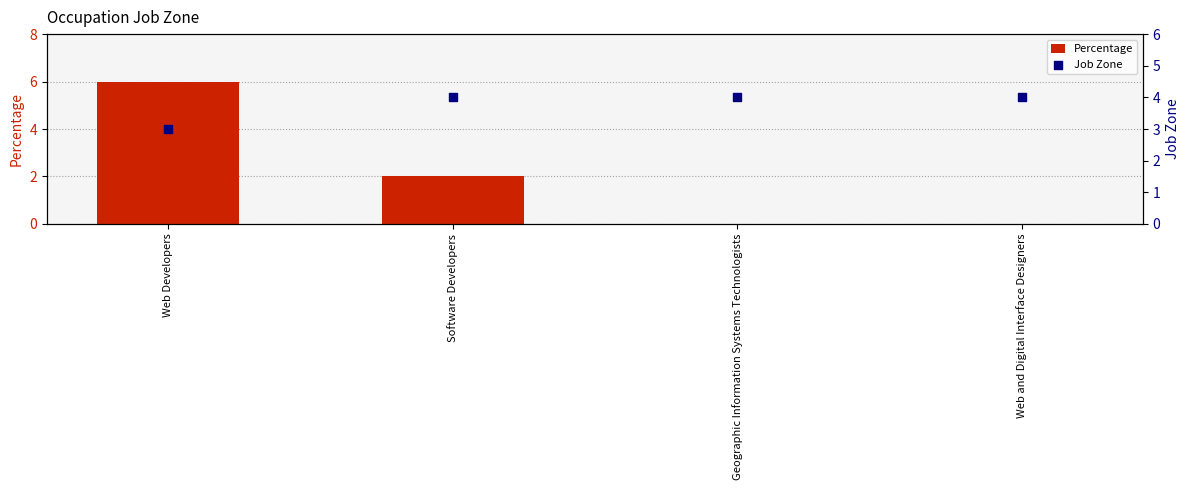

What are all the series names shown in the legend?

Percentage, Job Zone